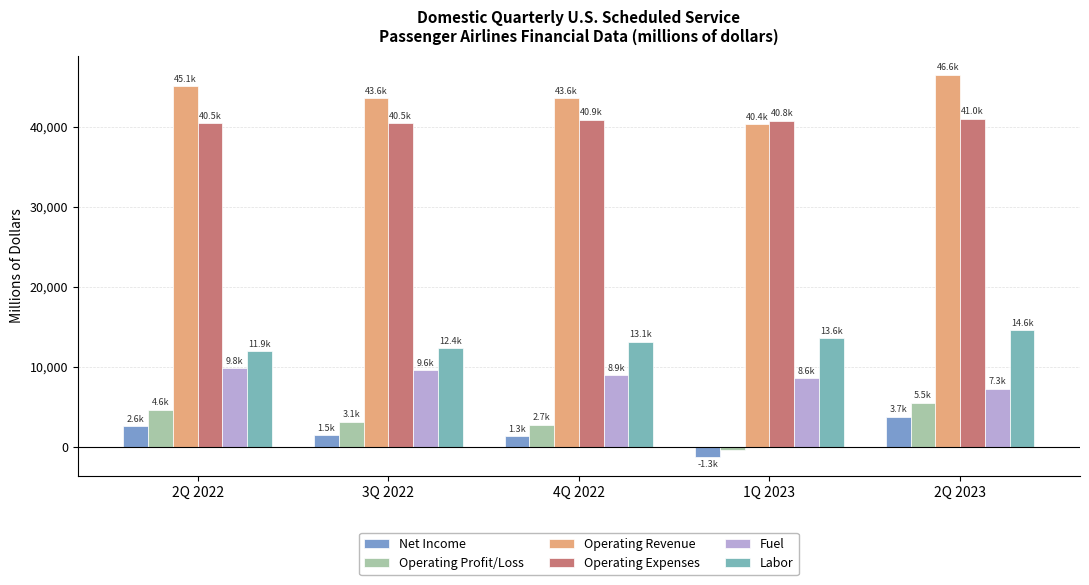

Where does the Operating Expenses series first go above 40783?

4Q 2022